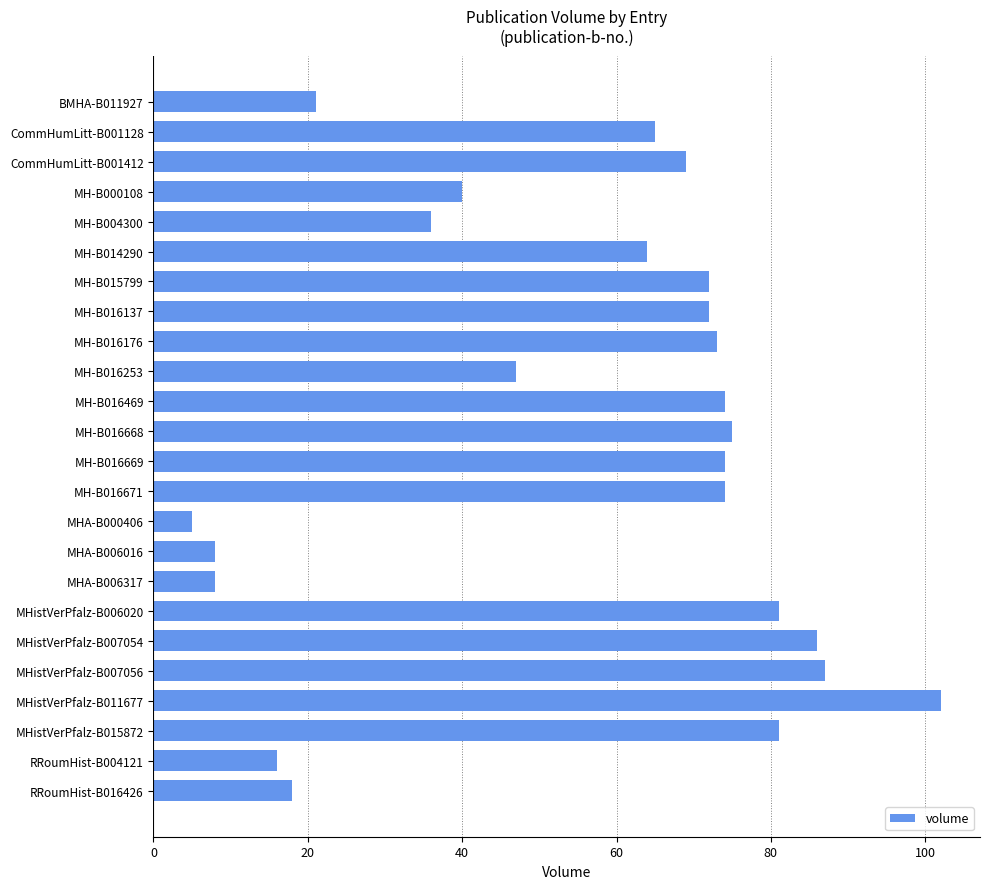

How many bars are there in total?

24